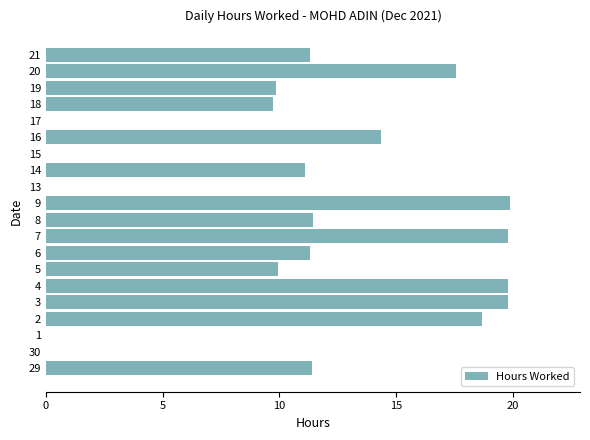

Approximately how many times larger is the value at 16 compared to 3?

0.7